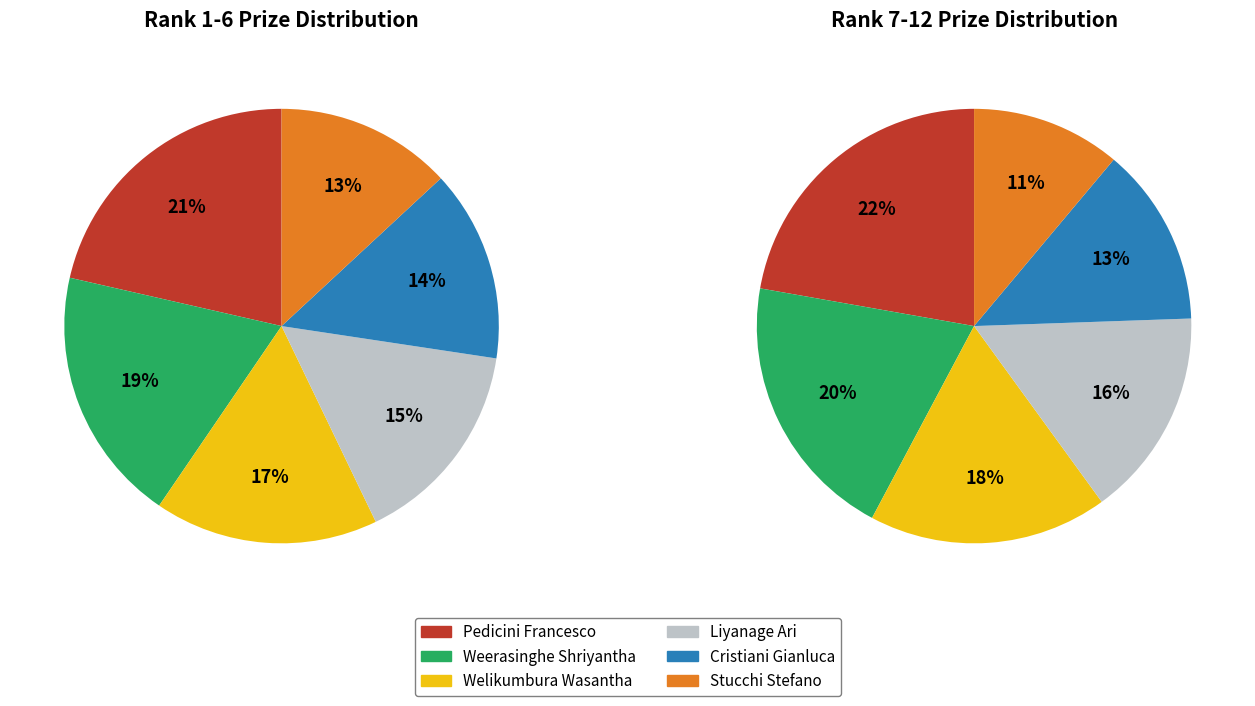

What percentage is NOT represented by Stucchi Stefano?

86.9%